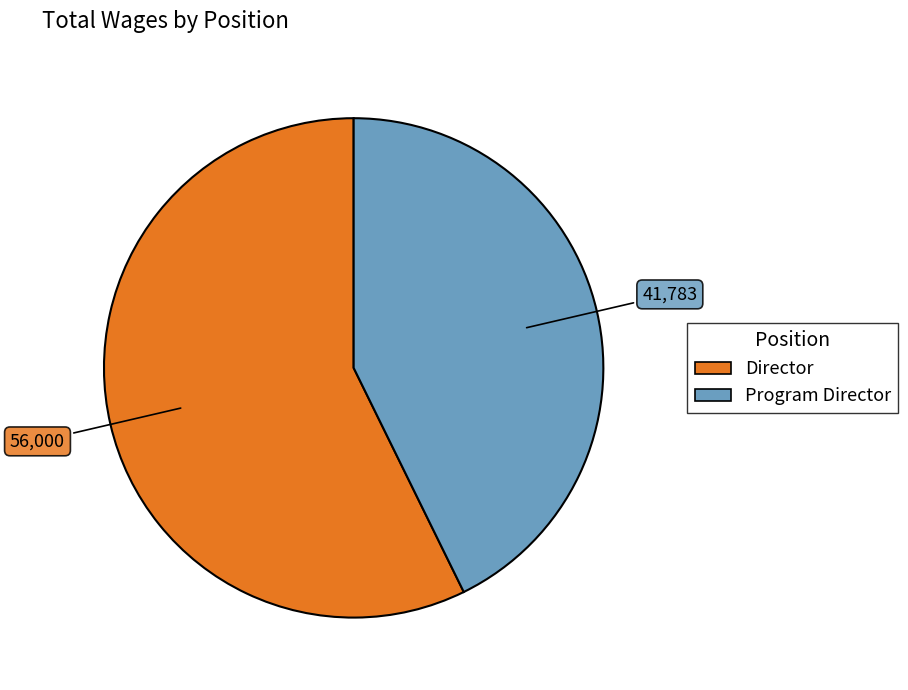

The Program Director slice represents 43% of the pie. True or false?

True